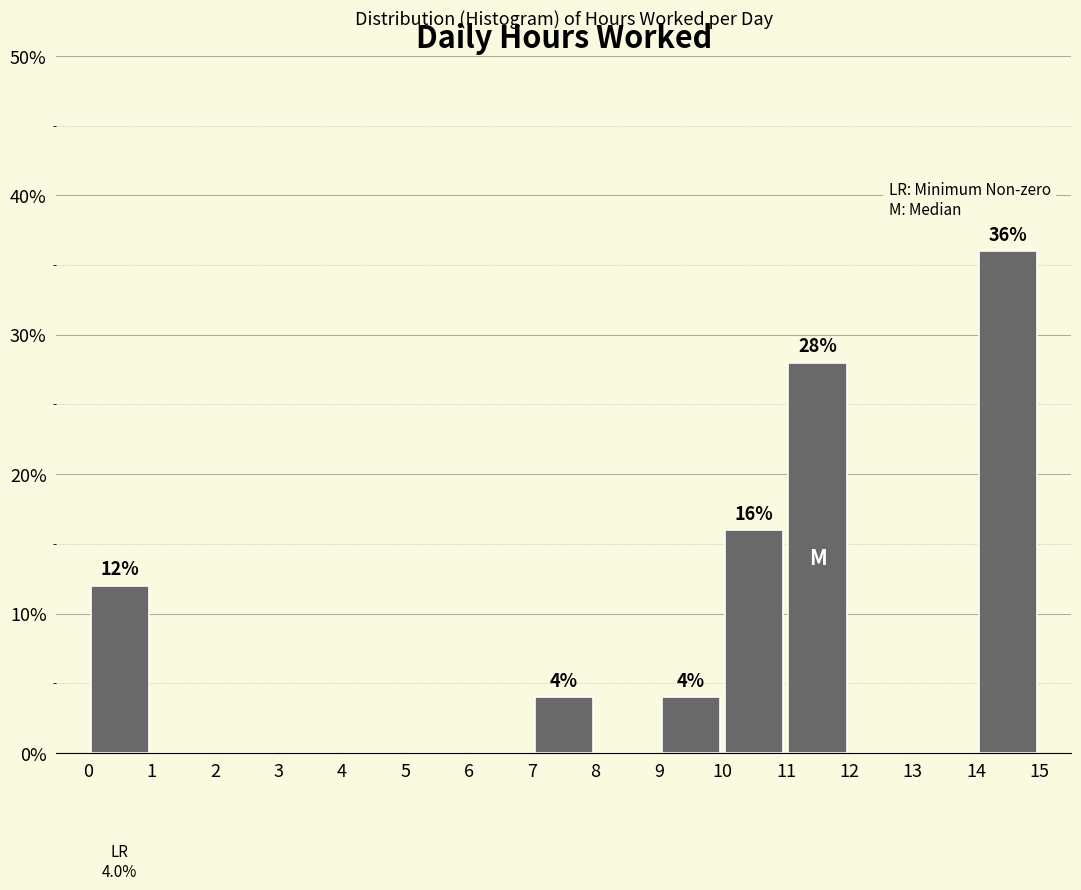

Which range on the x-axis has the tallest bar?

14 to 15